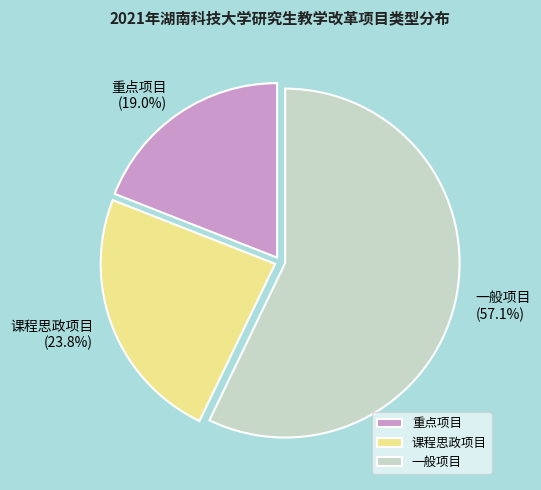

True or false: 一般项目 accounts for 57% of the total.

True